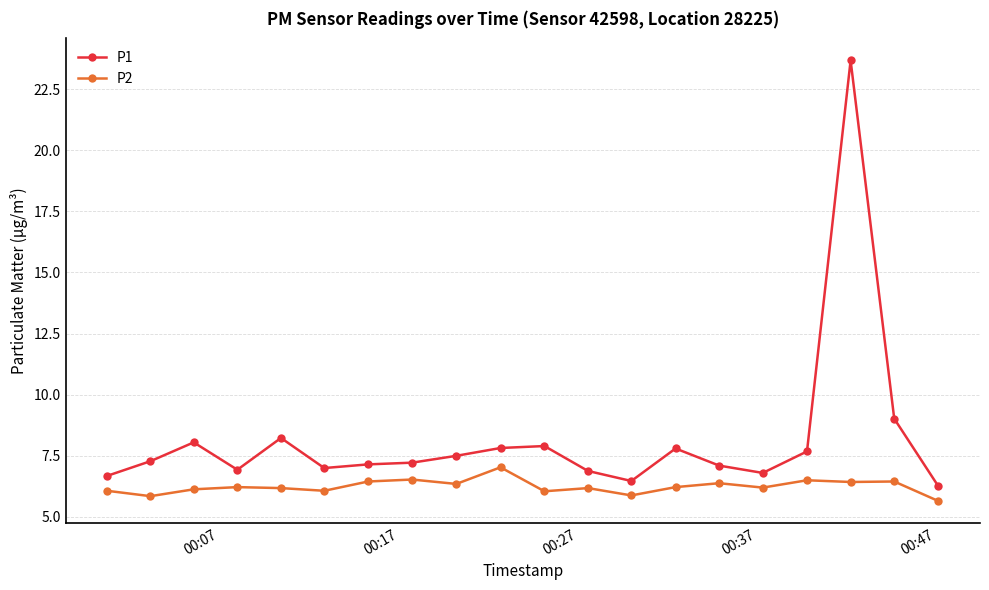

True or false: P2 has more than 2 points higher than both neighbors.

True